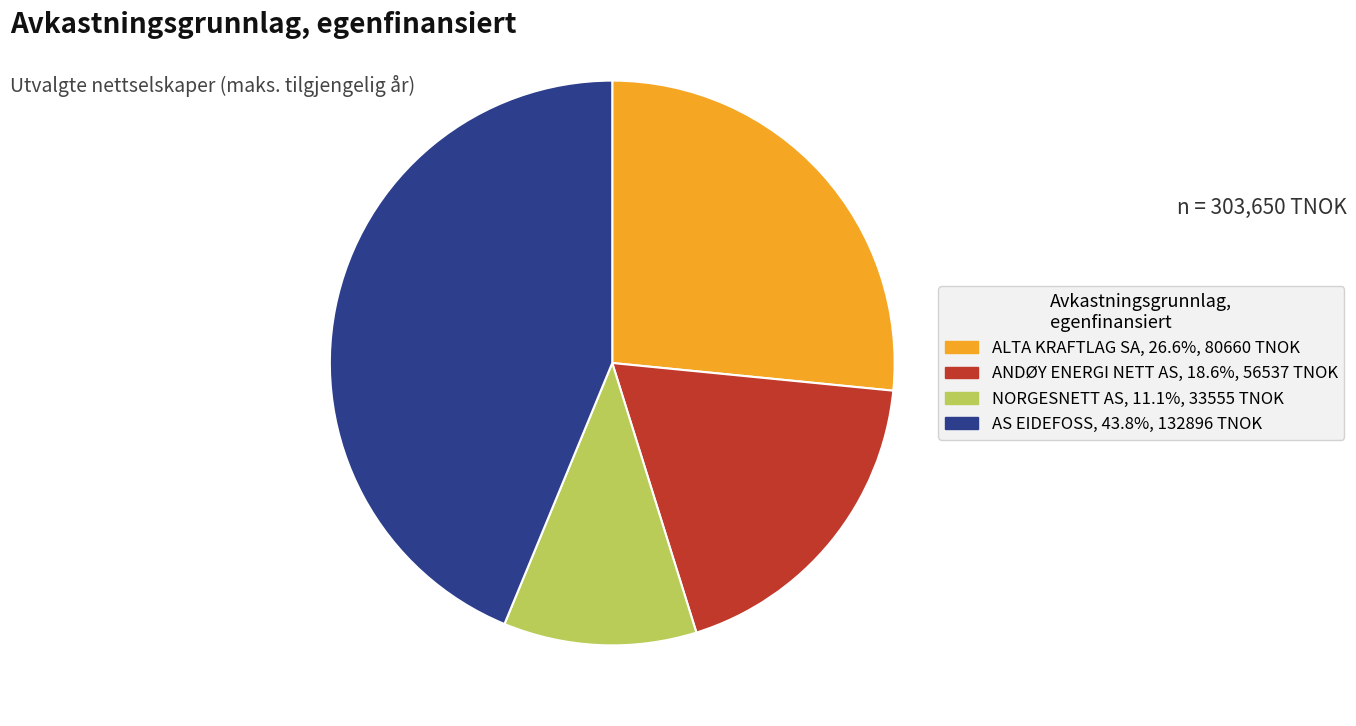

Is there any slice that represents more than half of the pie?

No